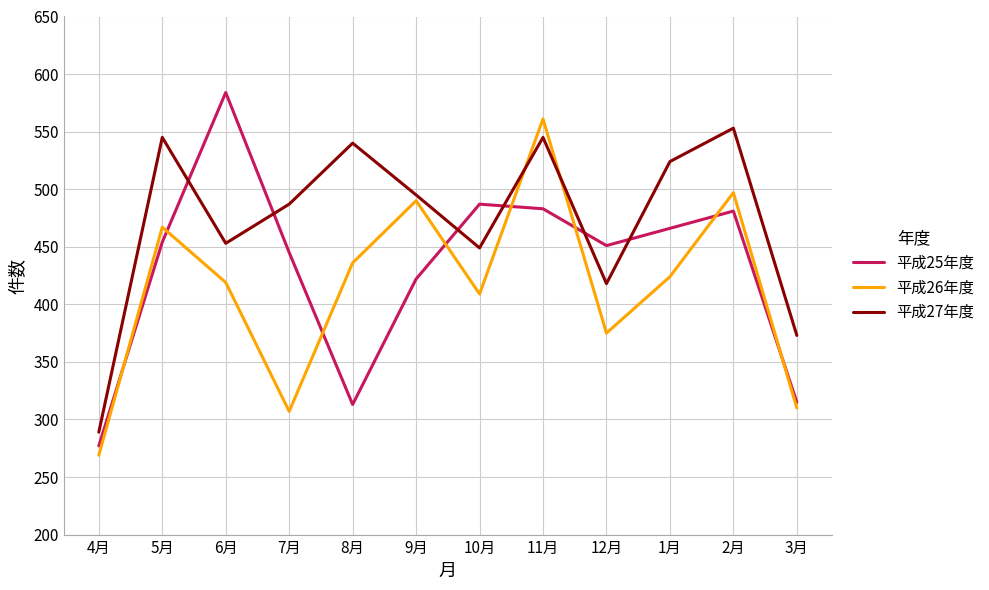

Where is the first local maximum for 平成25年度?

6月